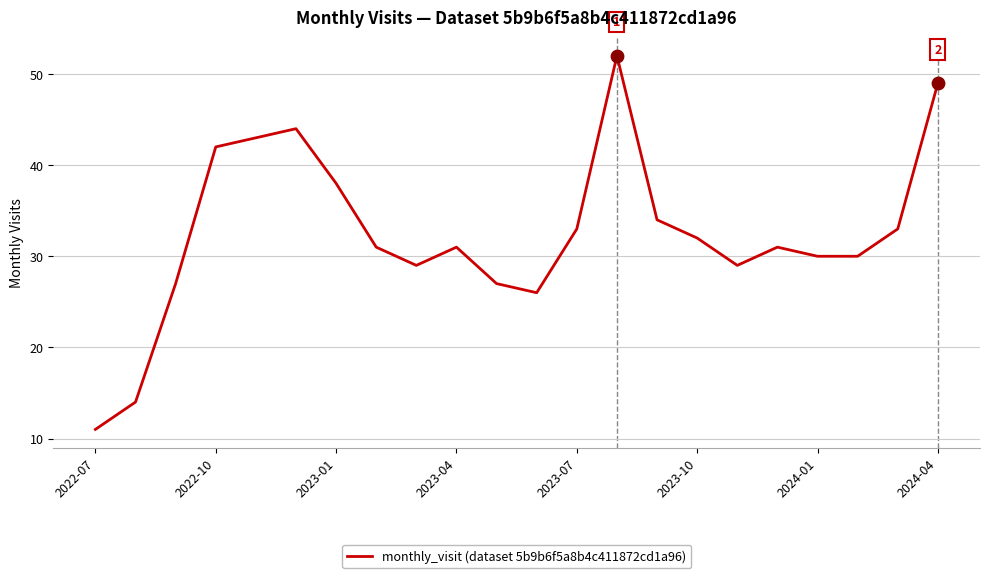

What is the difference between the maximum and minimum values?

41